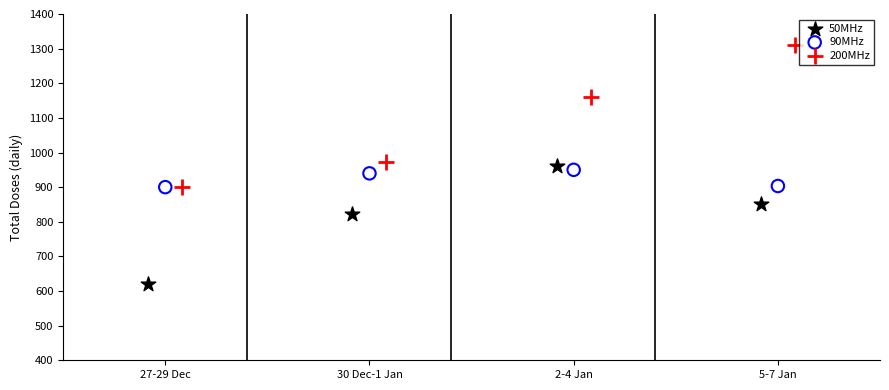

Which series has the widest spread of Y values?

200MHz